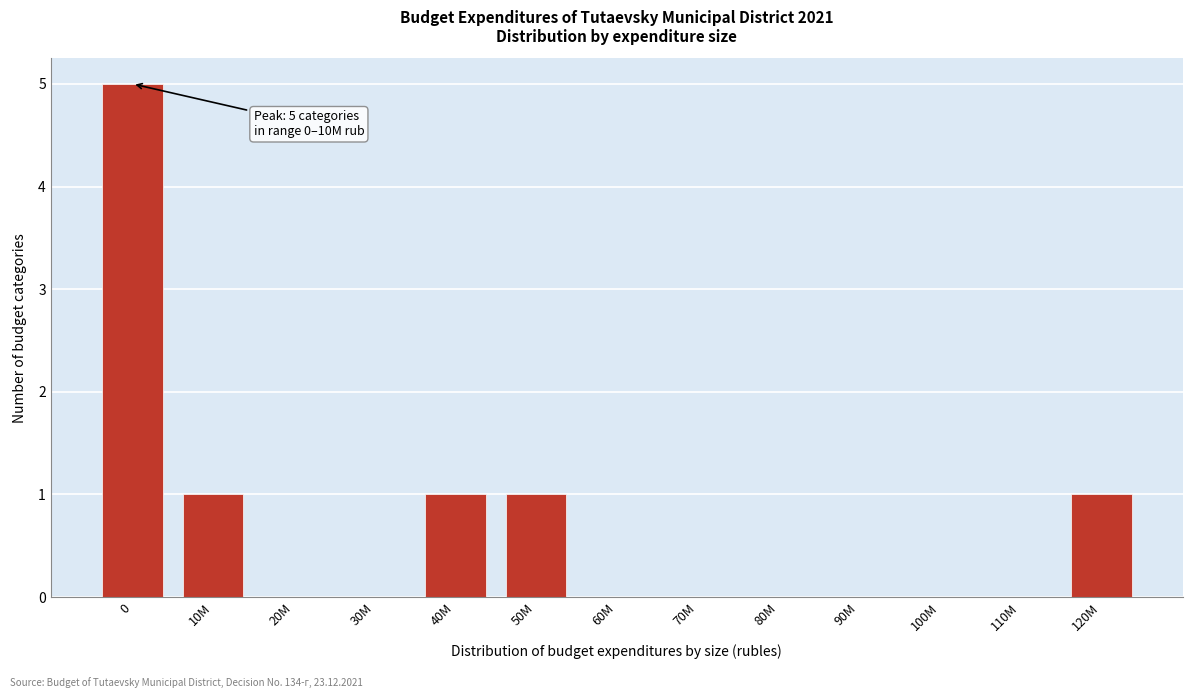

Reading left to right, what are all the values shown in this chart?

0=5	10M=1	20M=0	30M=0	40M=1	50M=1	60M=0	70M=0	80M=0	90M=0	100M=0	110M=0	120M=1